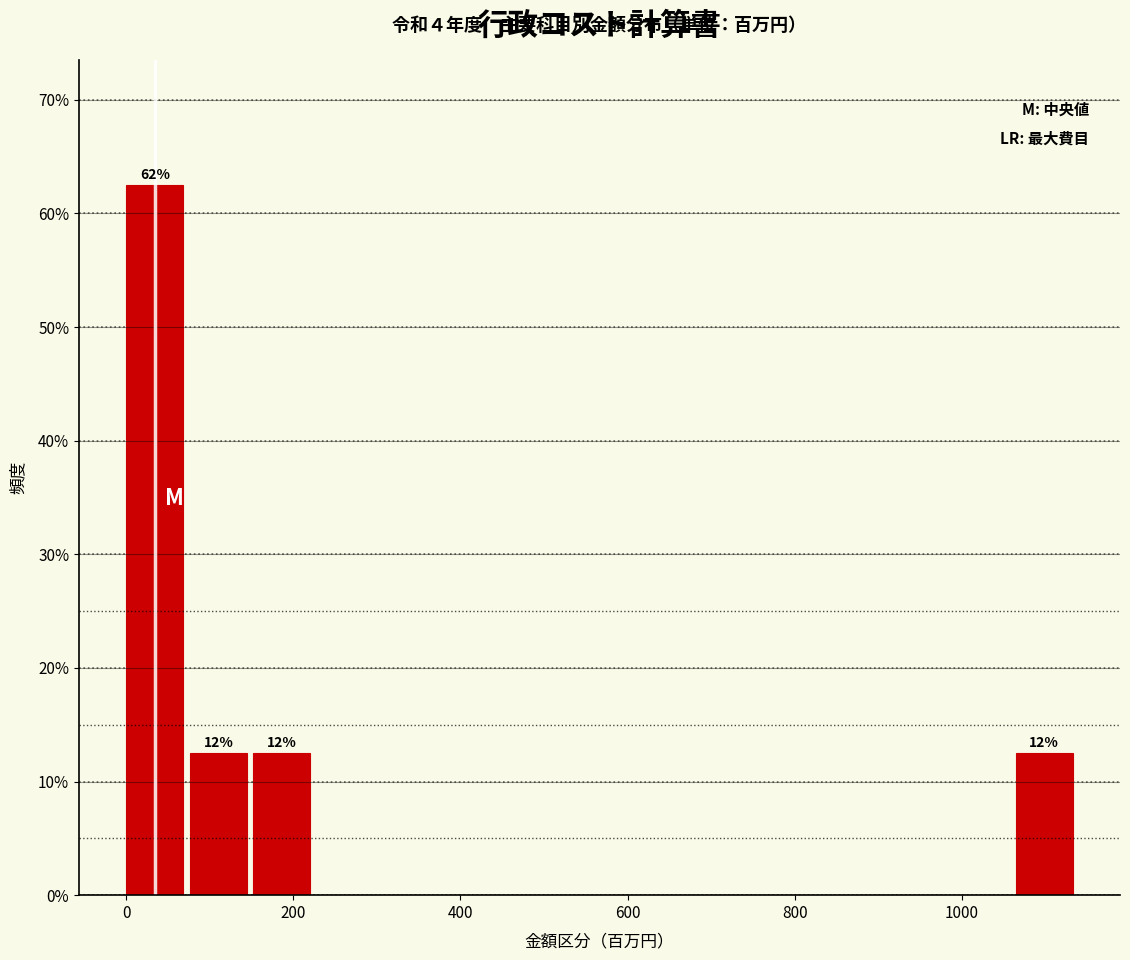

Around what value on the x-axis is the tallest bar? Give the approximate position of its centre, as read against the axis.

40